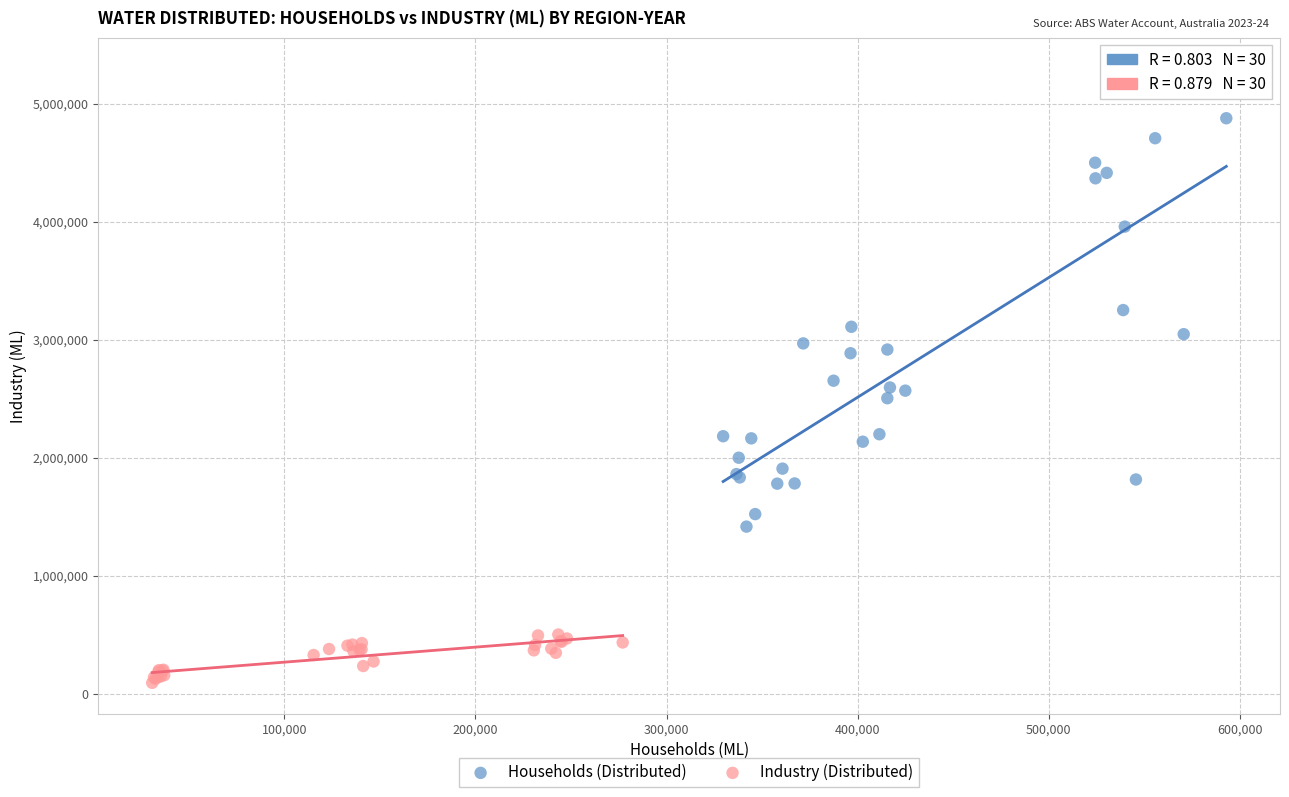

Which series has the largest Y range (max minus min)?

Households (Distributed)